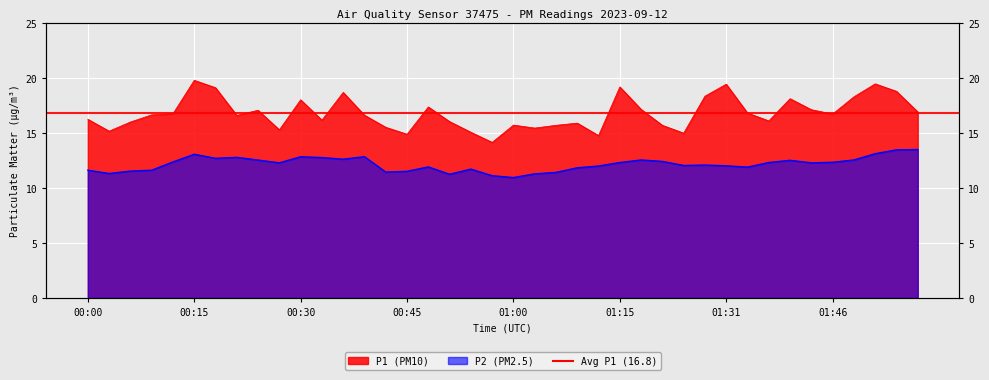

How many data points in P1 are above 16?

26